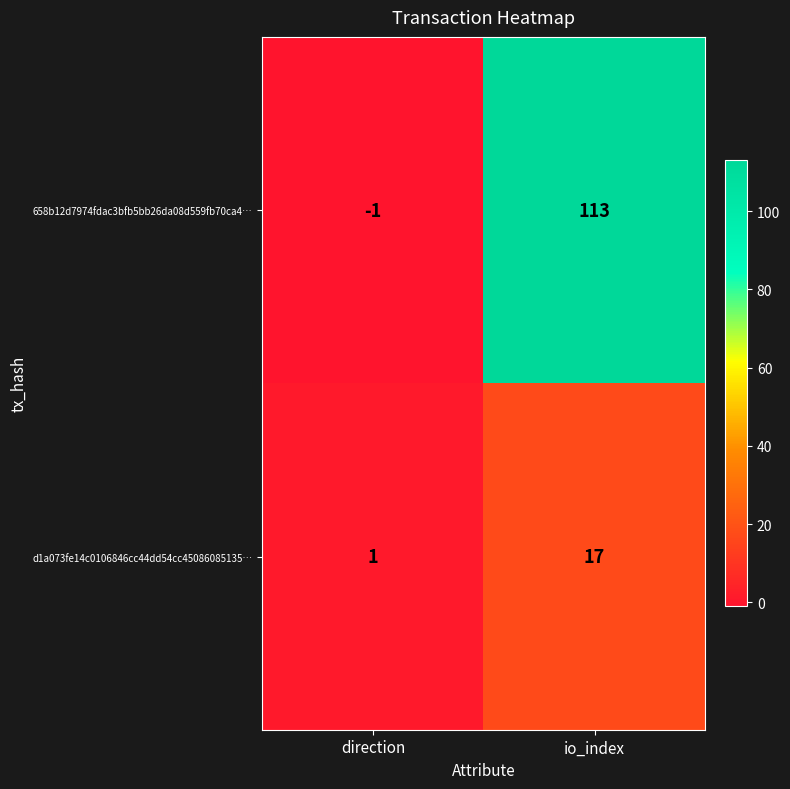

Reading right to left, transcribe all the data shown in this chart.

658b12d7974fdac3bfb5bb26da08d559fb70ca4…: 113	-1
d1a073fe14c0106846cc44dd54cc45086085135…: 17	1